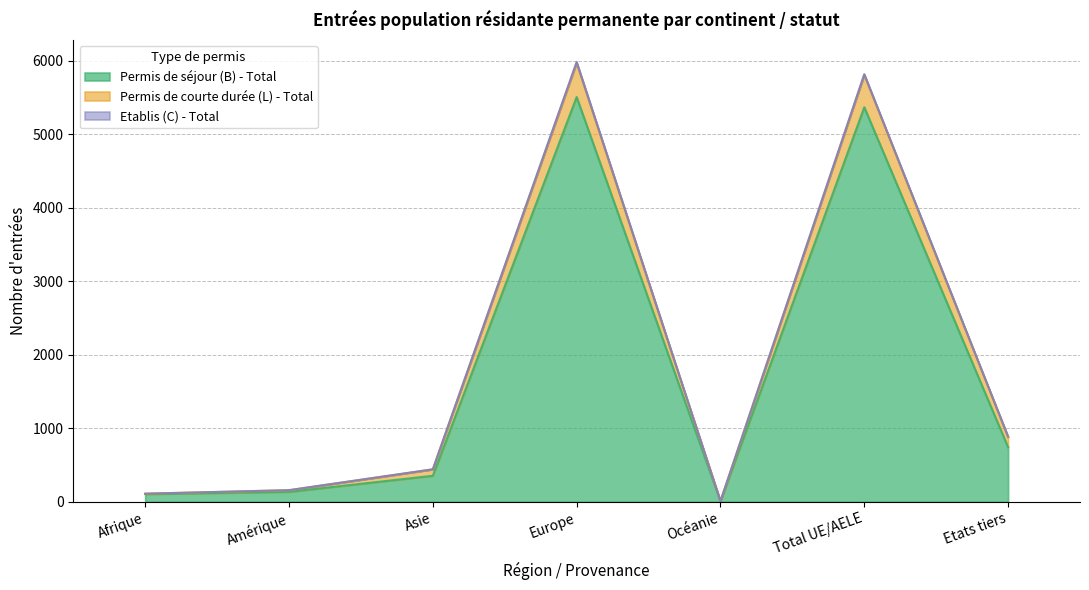

At which label does Etablis (C) - Total reach its minimum?

Océanie